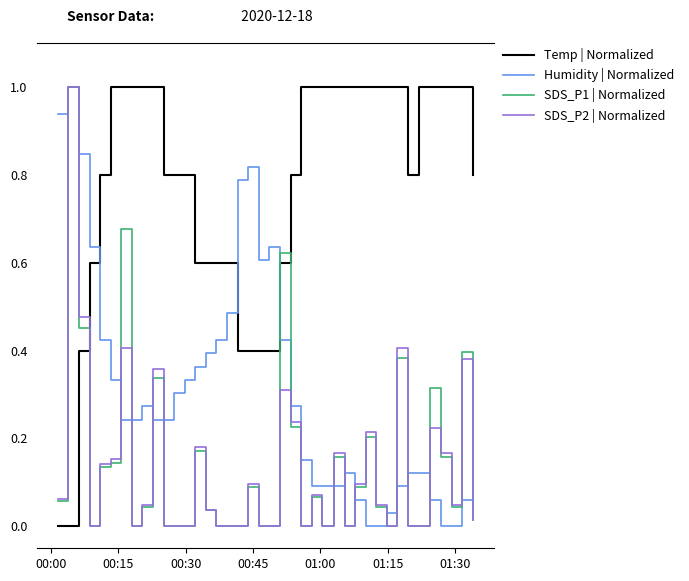

True or false: Temp | Normalized and SDS_P1 | Normalized intersect in this chart.

True